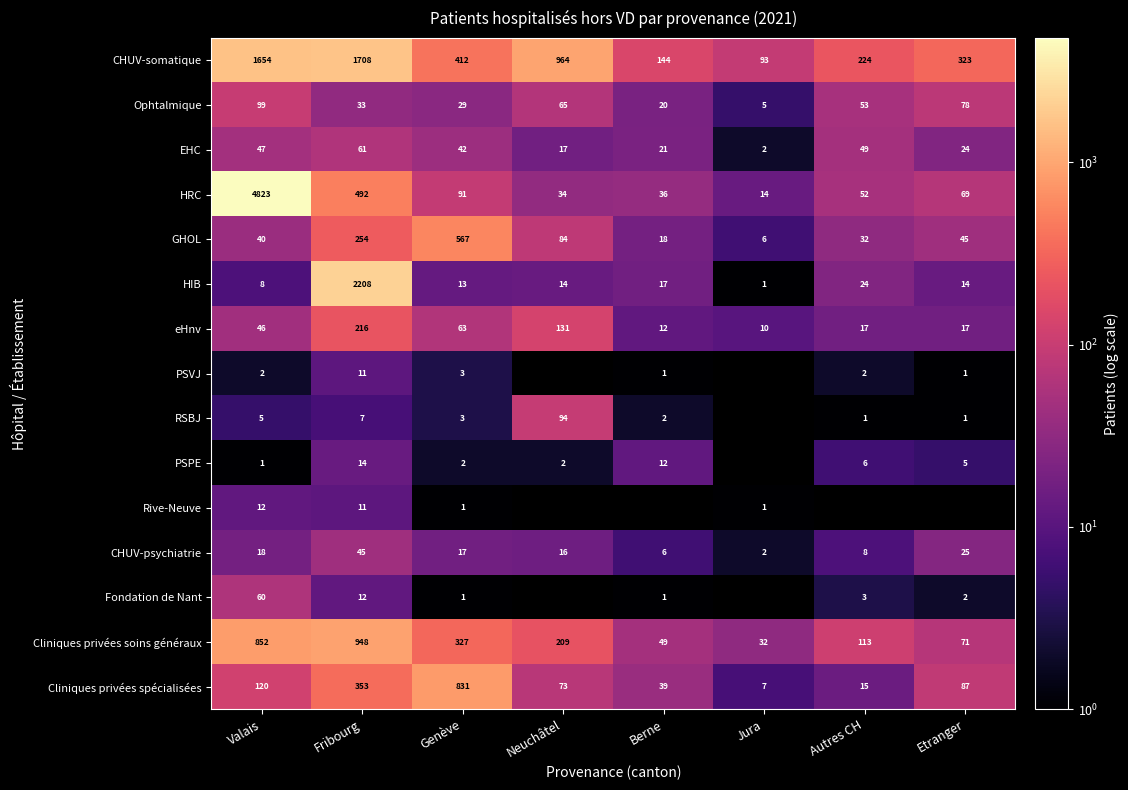

What is the maximum value for Cliniques privées spécialisées?

831